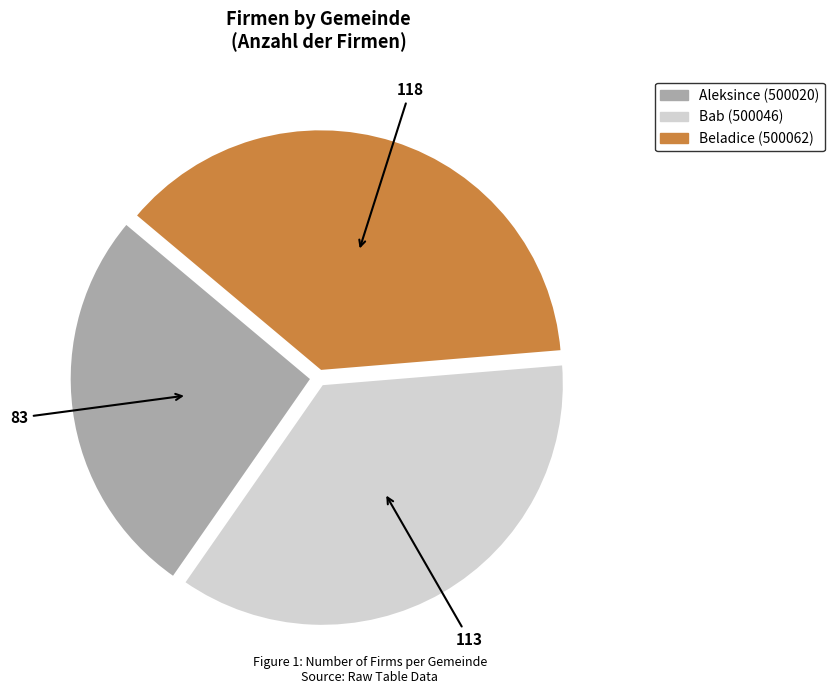

Is it true that Bab (500046) is 45% of the pie?

False